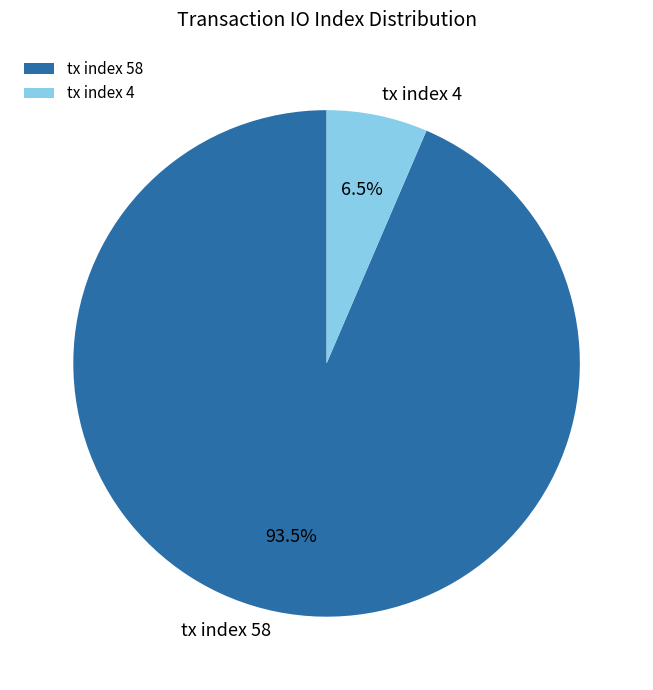

To the nearest percent, what is the difference between the tx index 58 and tx index 4 slice percentages?

87%